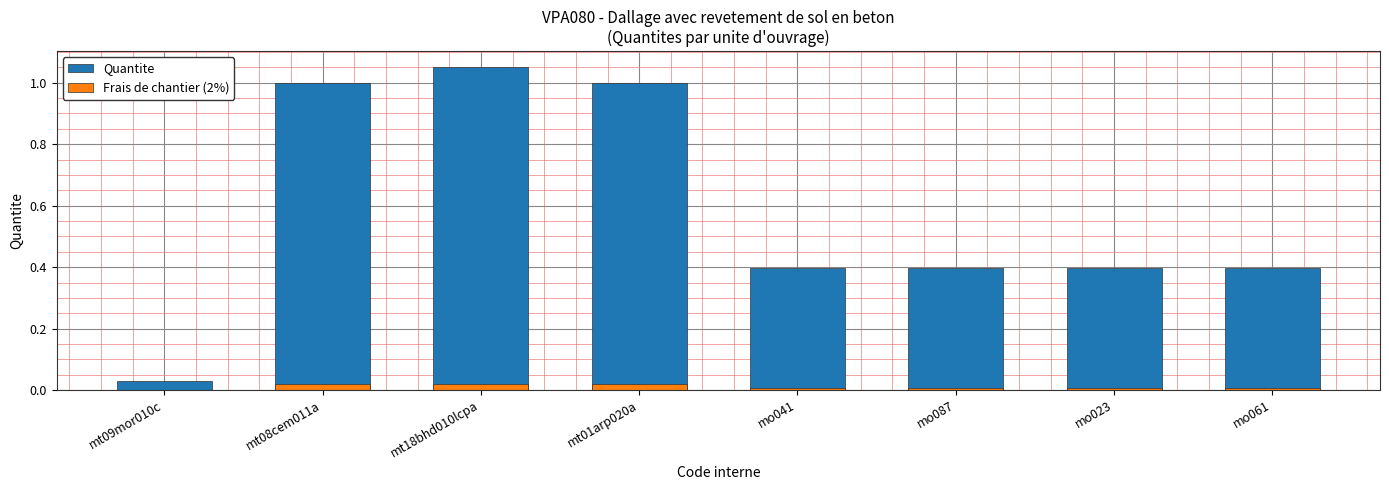

What is the difference between the highest and lowest values at mt08cem011a?

1.0